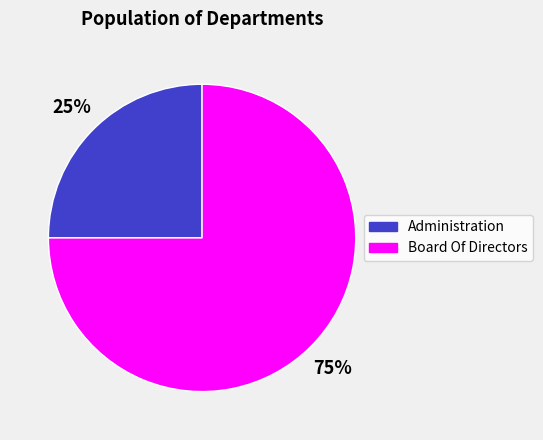

What is the majority slice?

Board Of Directors